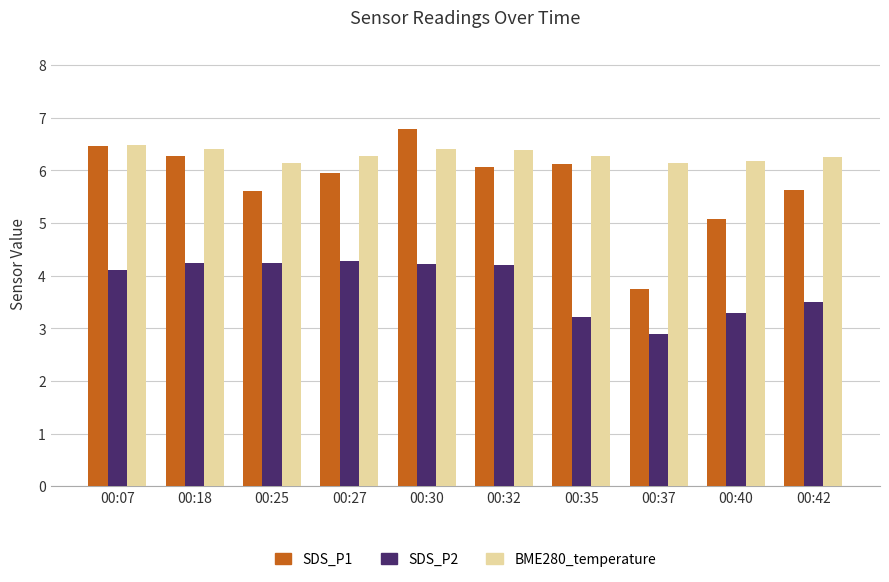

How many data points does each series have?

10